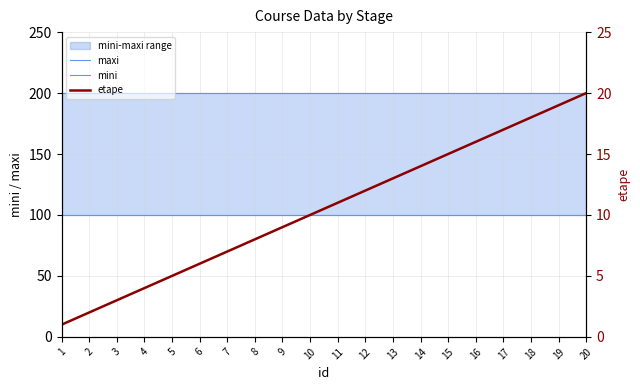

What is the sum of all etape values?

210